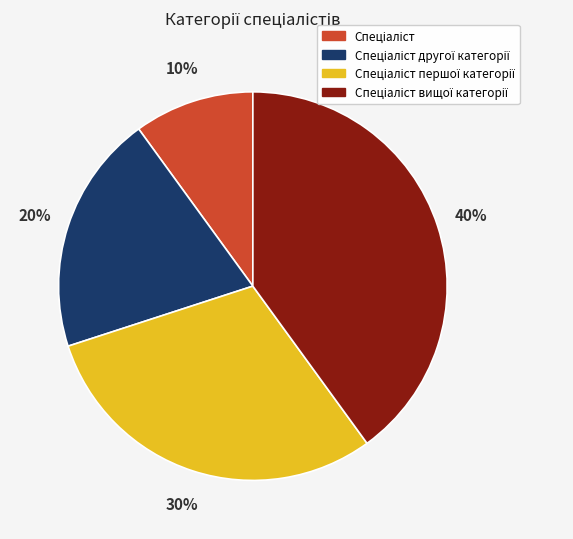

To the nearest percent, what is the average slice percentage?

25%